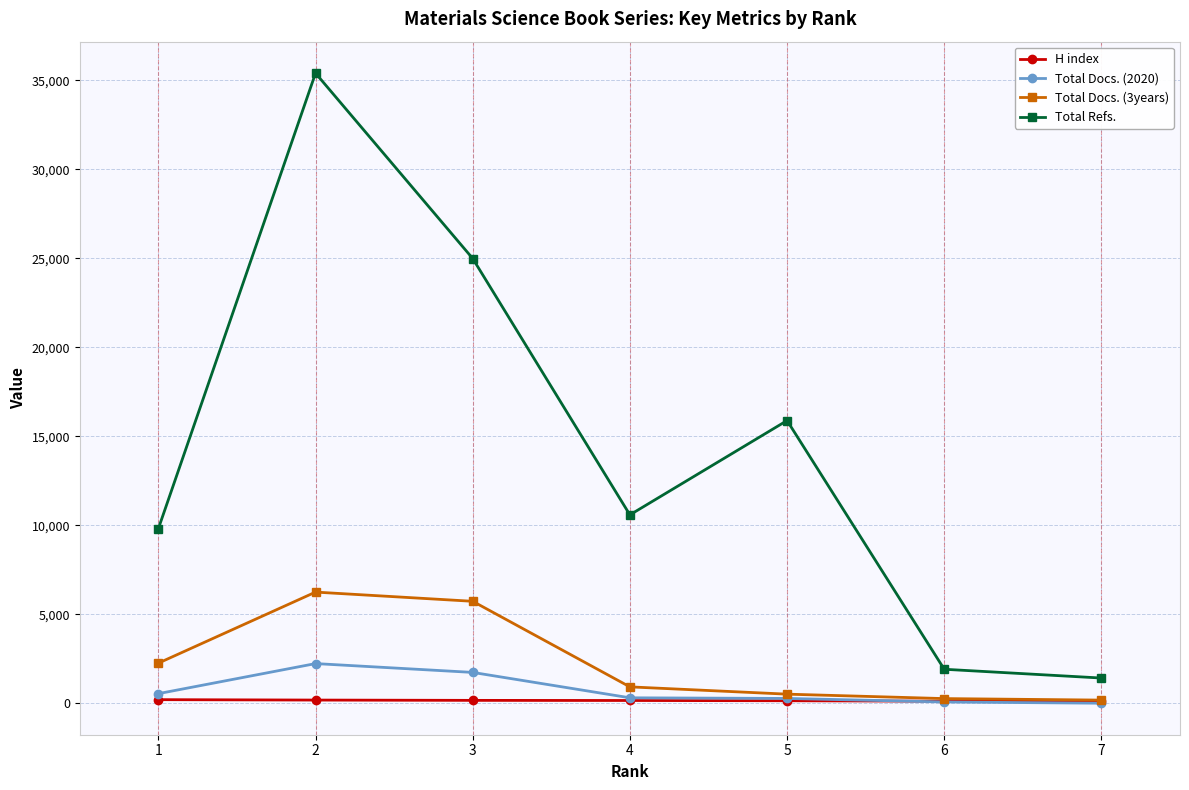

What is the maximum value shown in the chart?

35394